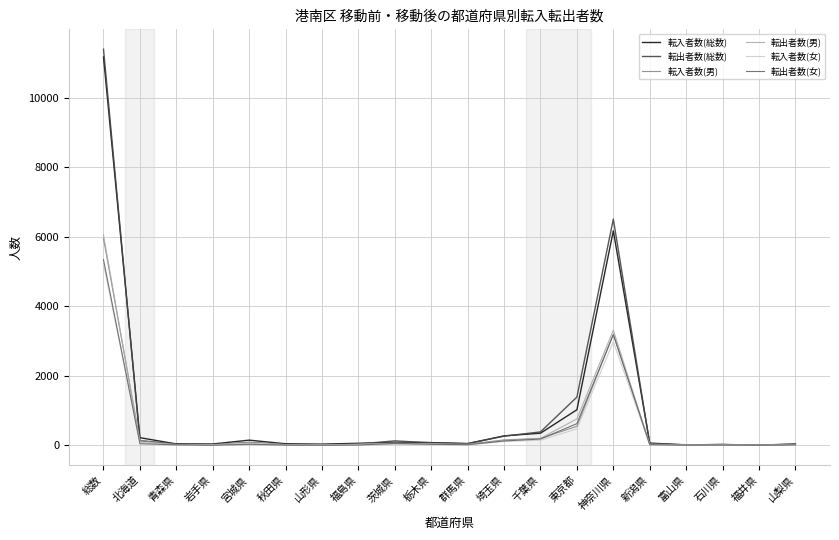

The 転出者数(総数) series shows 1392 at 東京都. True or false?

True